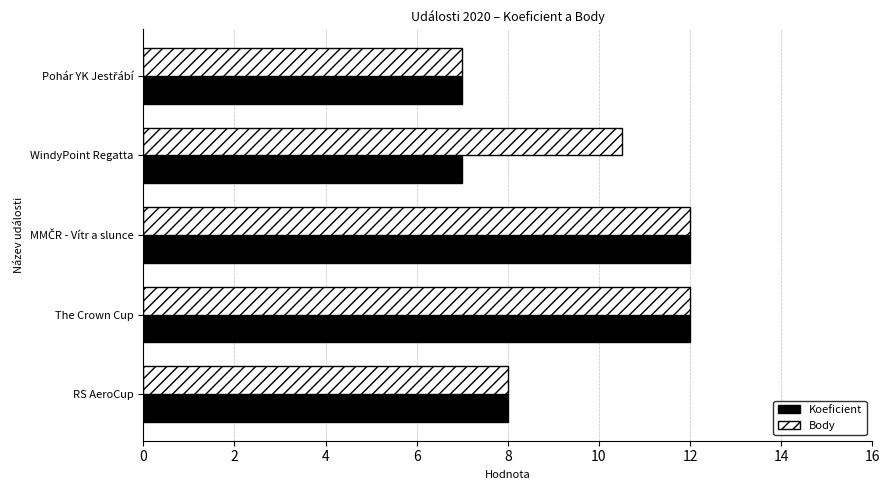

Which series changed the most between WindyPoint Regatta and The Crown Cup?

Koeficient